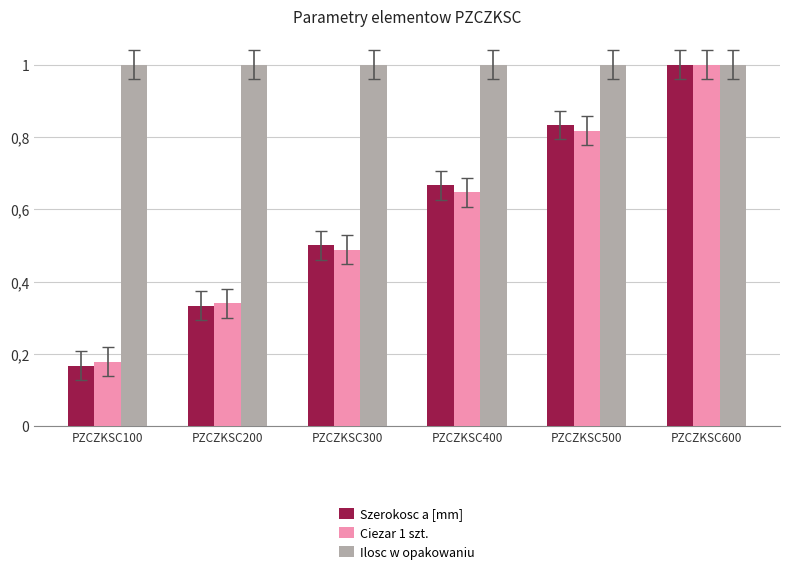

What is the value of the Ilosc w opakowaniu bar at the 6th from the left?

1.0